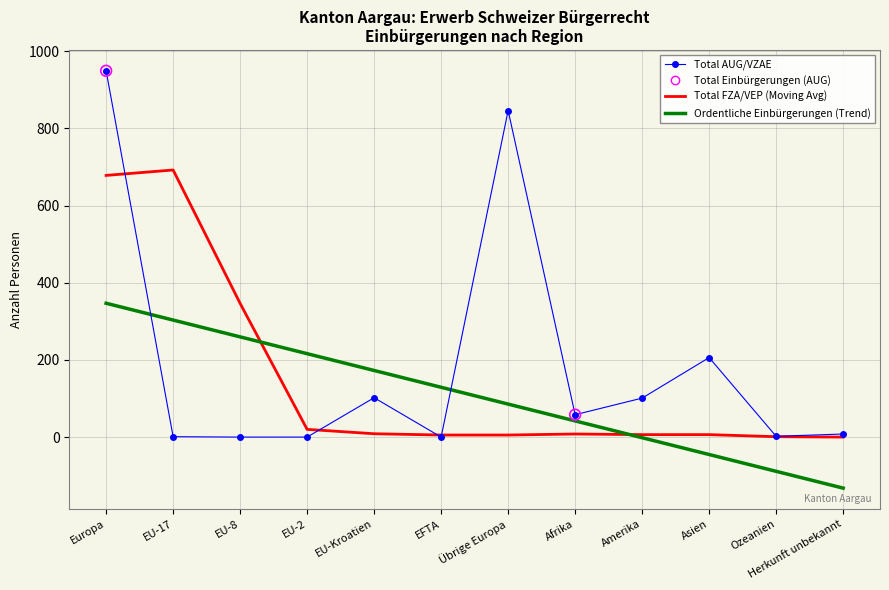

At how many categories does at least one series exceed 156?

7